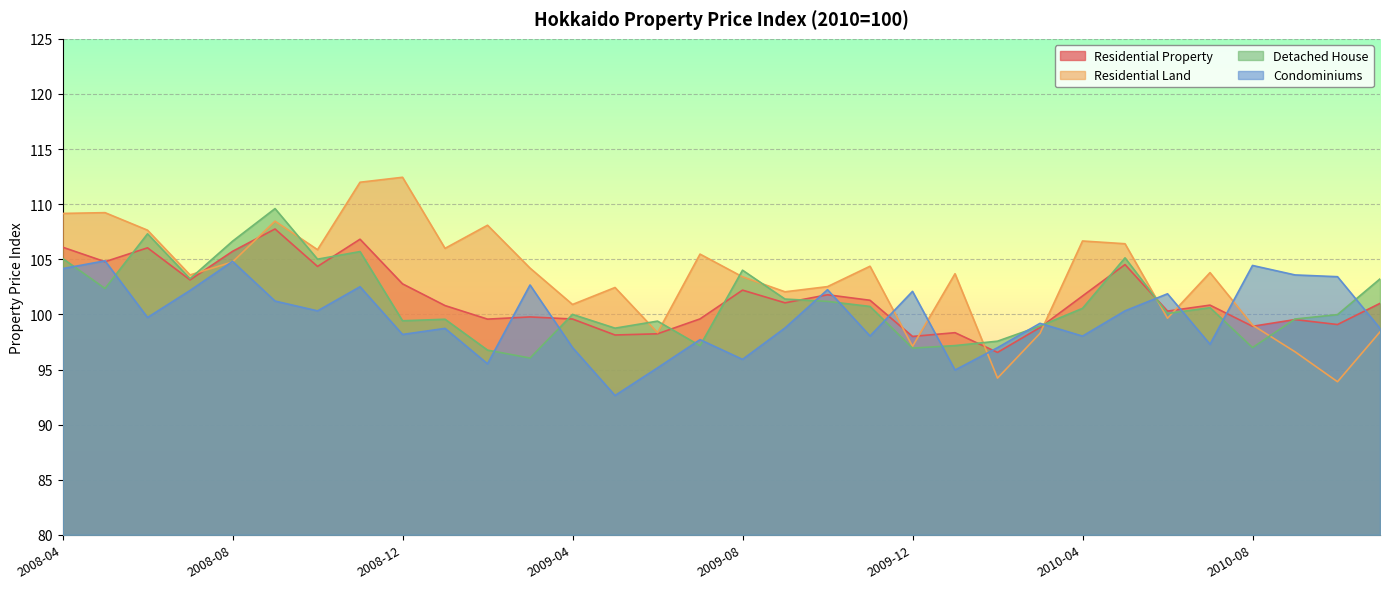

What is the total value across all series at 2008-07?

412.1